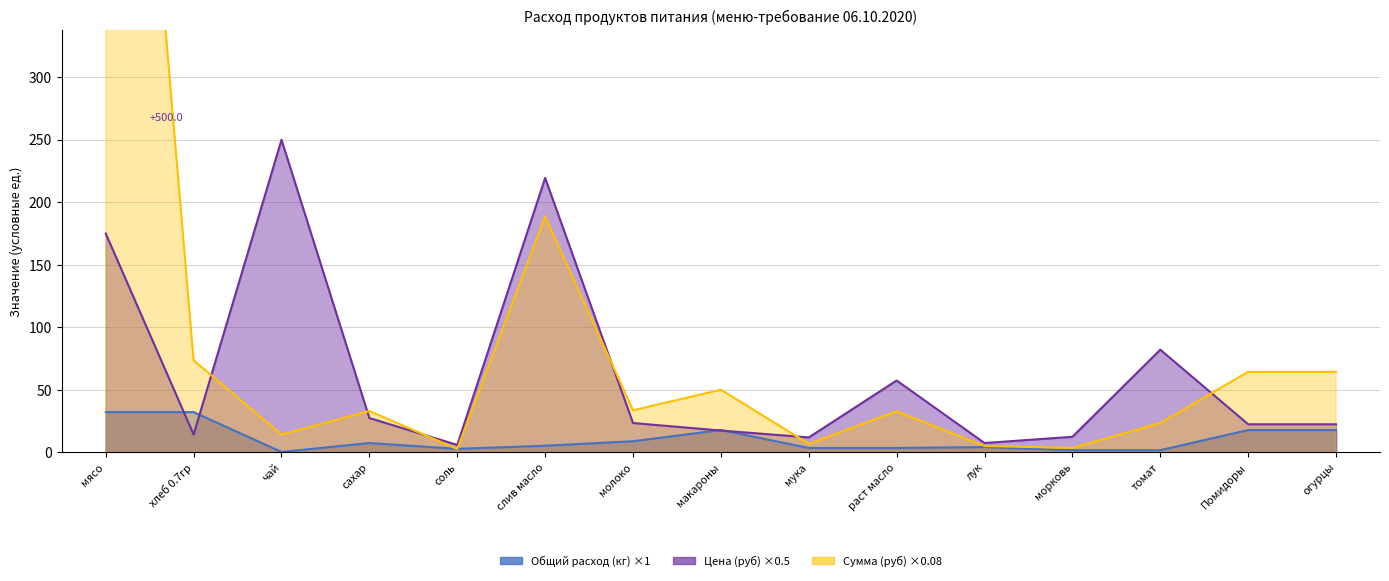

After their last crossing, which series has the higher values: Цена (руб) or Общий расход (кг)?

Цена (руб)